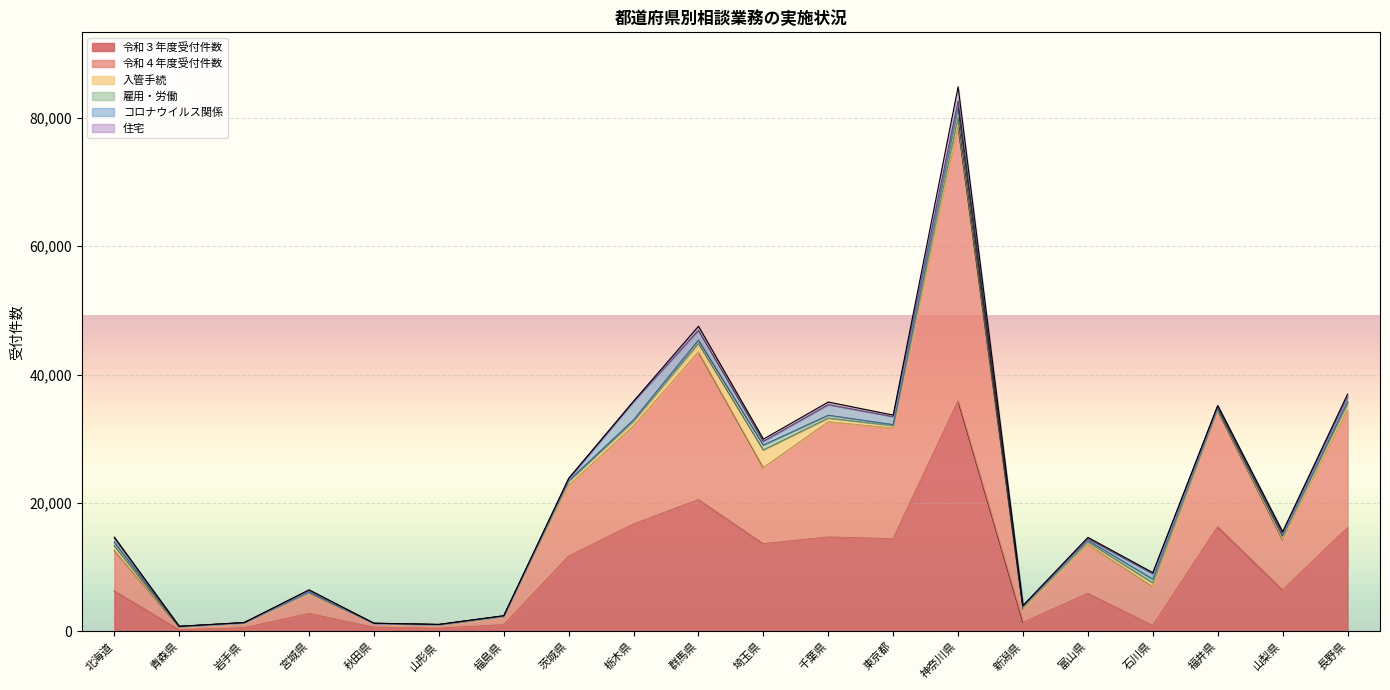

At how many categories does at least one series exceed 2386?

14